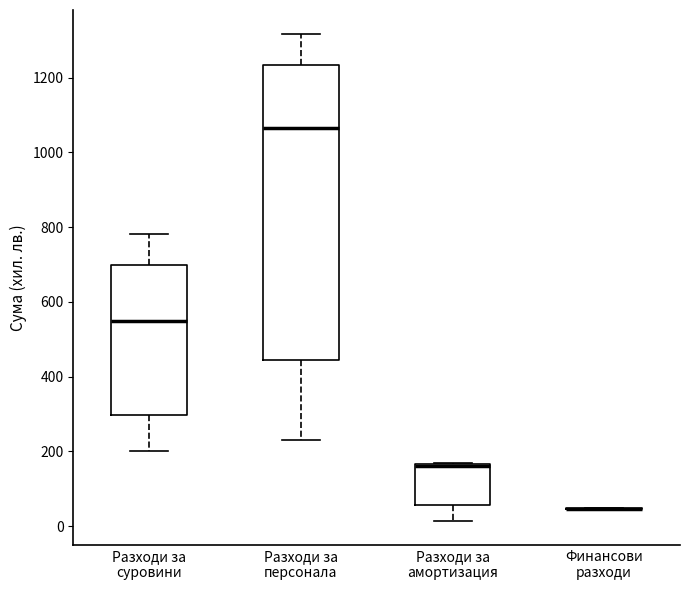

Reading left to right, read every box against the y-axis: the position of its median line, the range the box covers, and the ends of its whiskers. The values are not printed on the chart, so give them approximately, as read against the axis.

Разходи за суровини: median 540, box 300 to 700, whiskers 200 to 780
Разходи за персонала: median 1060, box 440 to 1240, whiskers 240 to 1320
Разходи за амортизация: median 160 (just below the box's upper edge), box 60 to 160, whiskers 20 to 180
Финансови разходи: box collapsed to a line at 40, whiskers 40 to 40